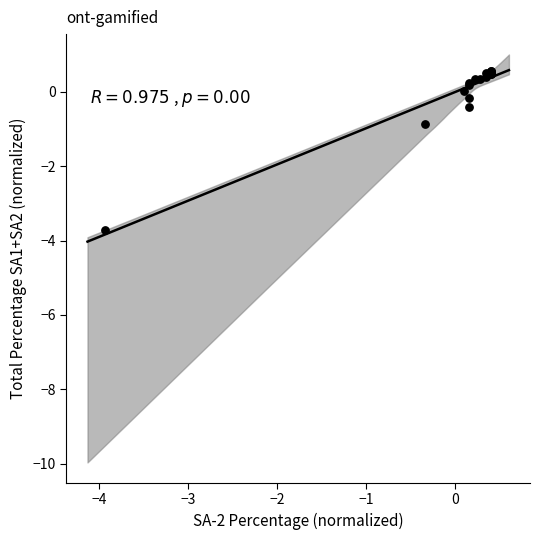

What Y value in the scatter plot is closest to -1?

-0.9